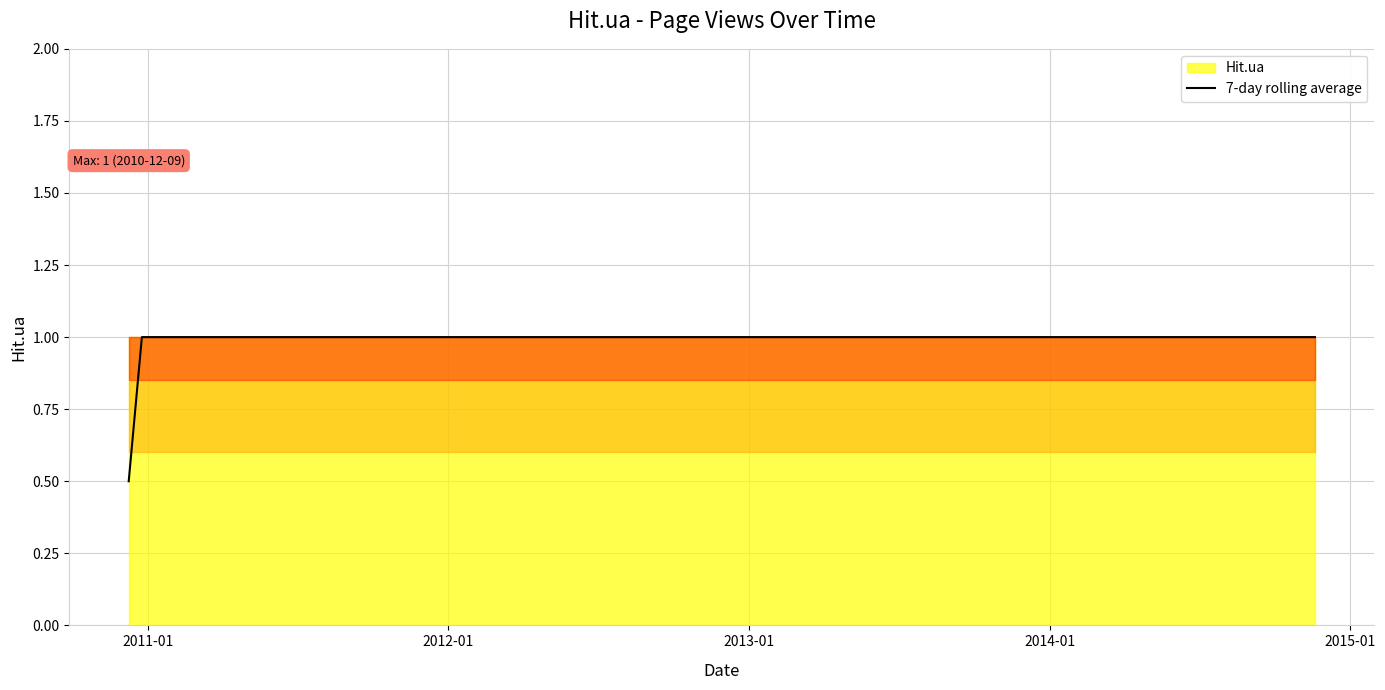

What is the highest value of the 7-day rolling average series?

1.0